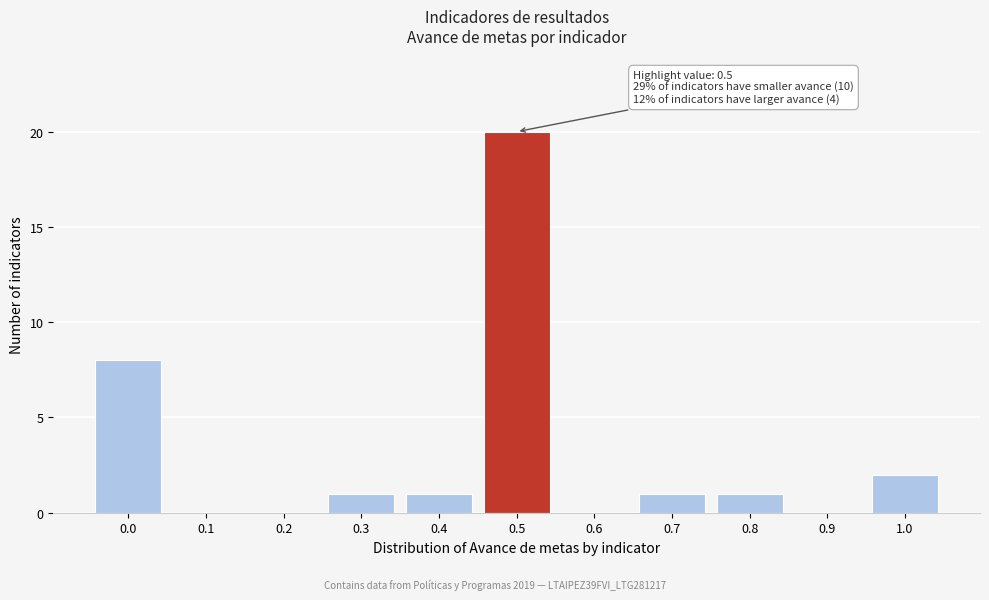

Reading left to right, list all the values displayed in this chart.

0.0=8	0.1=0	0.2=0	0.3=1	0.4=1	0.5=20	0.6=0	0.7=1	0.8=1	0.9=0	1.0=2